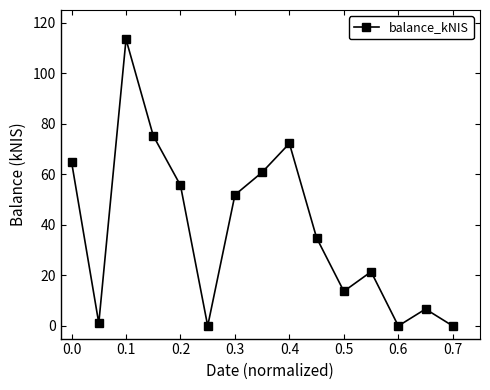

What is the average value?

38.1